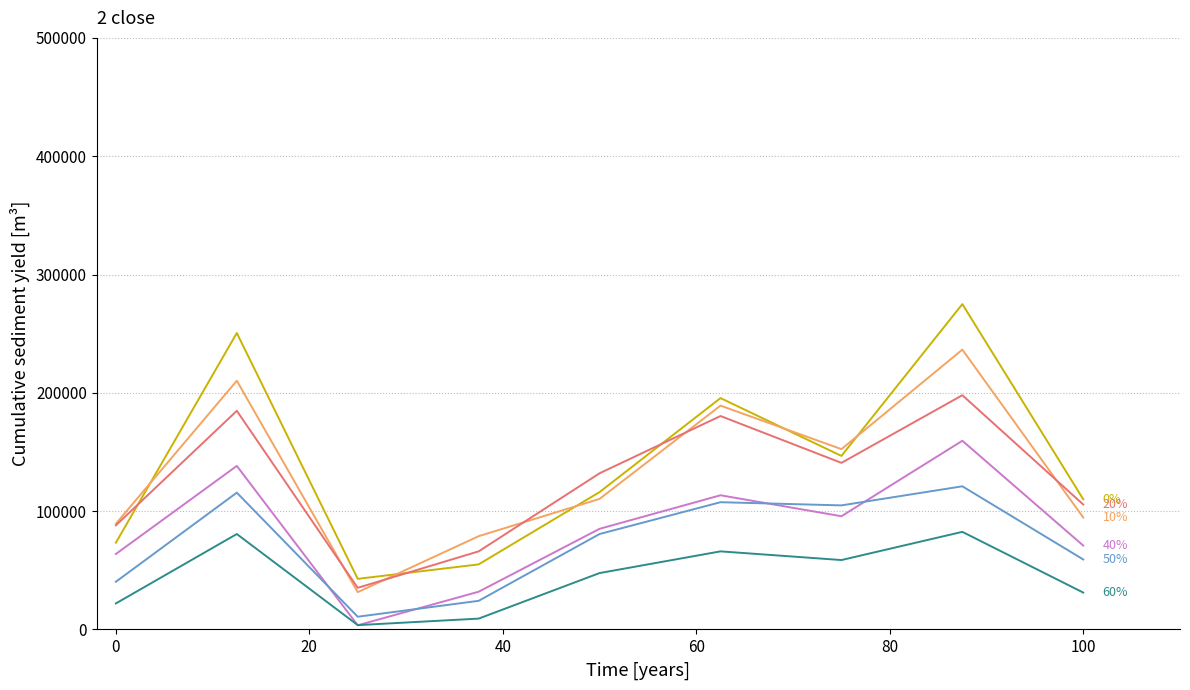

What is the spread (max minus min) of values at 0?

67344.4